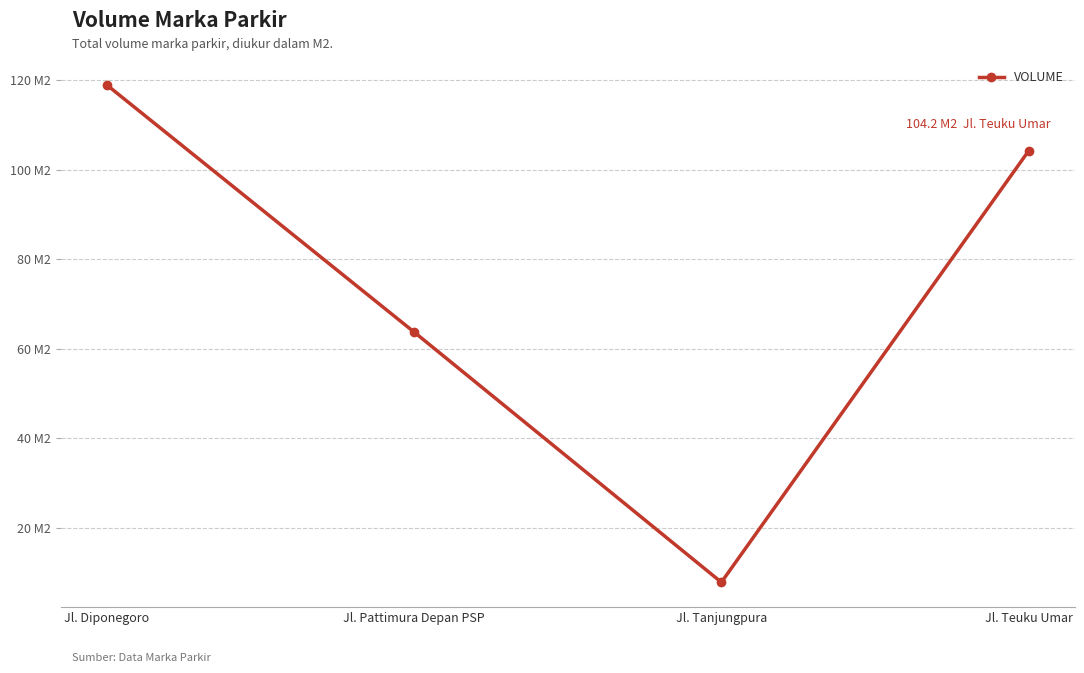

What is the ratio of the value at Jl. Pattimura Depan PSP to the value at Jl. Tanjungpura?

8.2